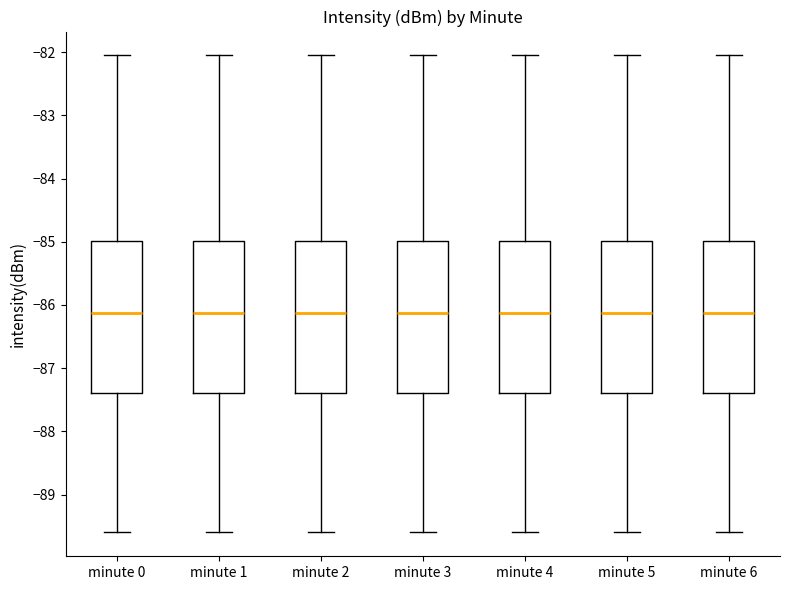

Where does the lower whisker of the box for minute 6 end on the y-axis? The values are not printed on the chart, so give them approximately, as read against the axis.

-89.6